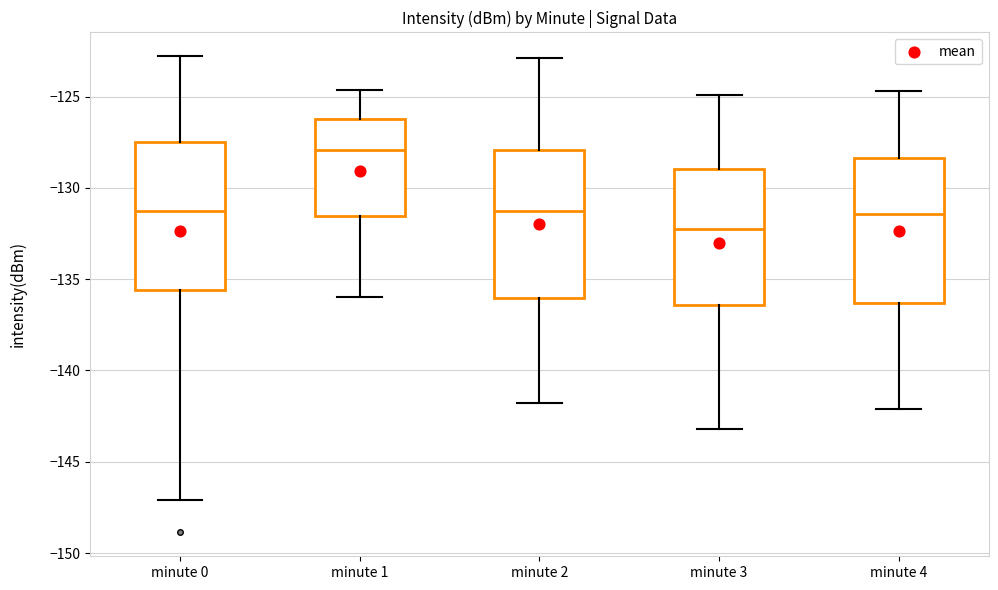

Where does the lower whisker of the box for minute 1 end on the y-axis? The values are not printed on the chart, so give them approximately, as read against the axis.

-136.0